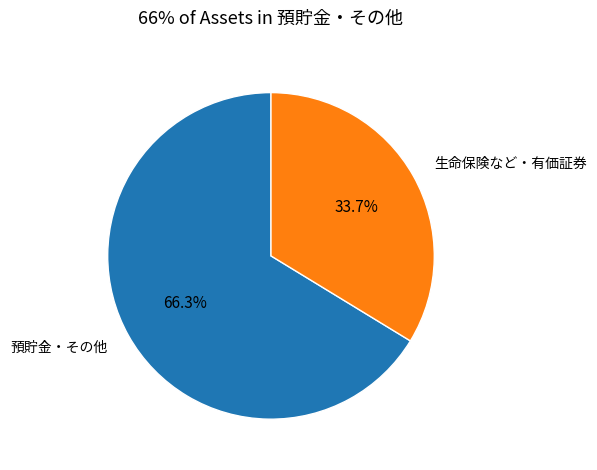

What is the change in value from 預貯金 to 生命保険など?

-7165